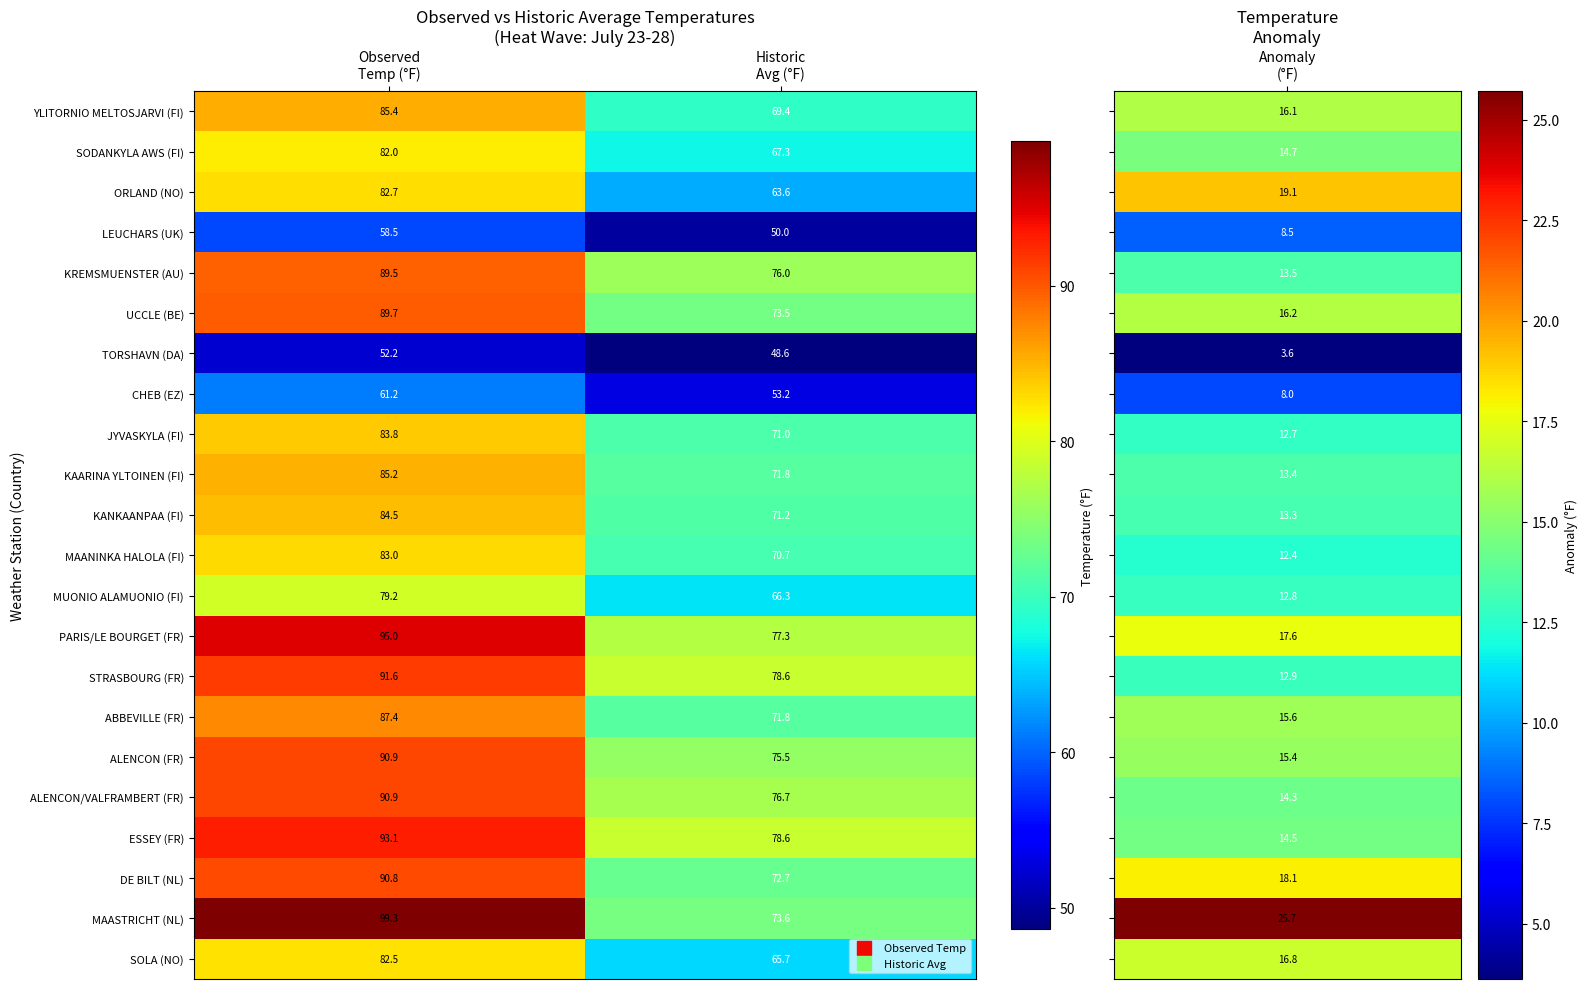

What is the sum of all CHEB (EZ) values?

114.4